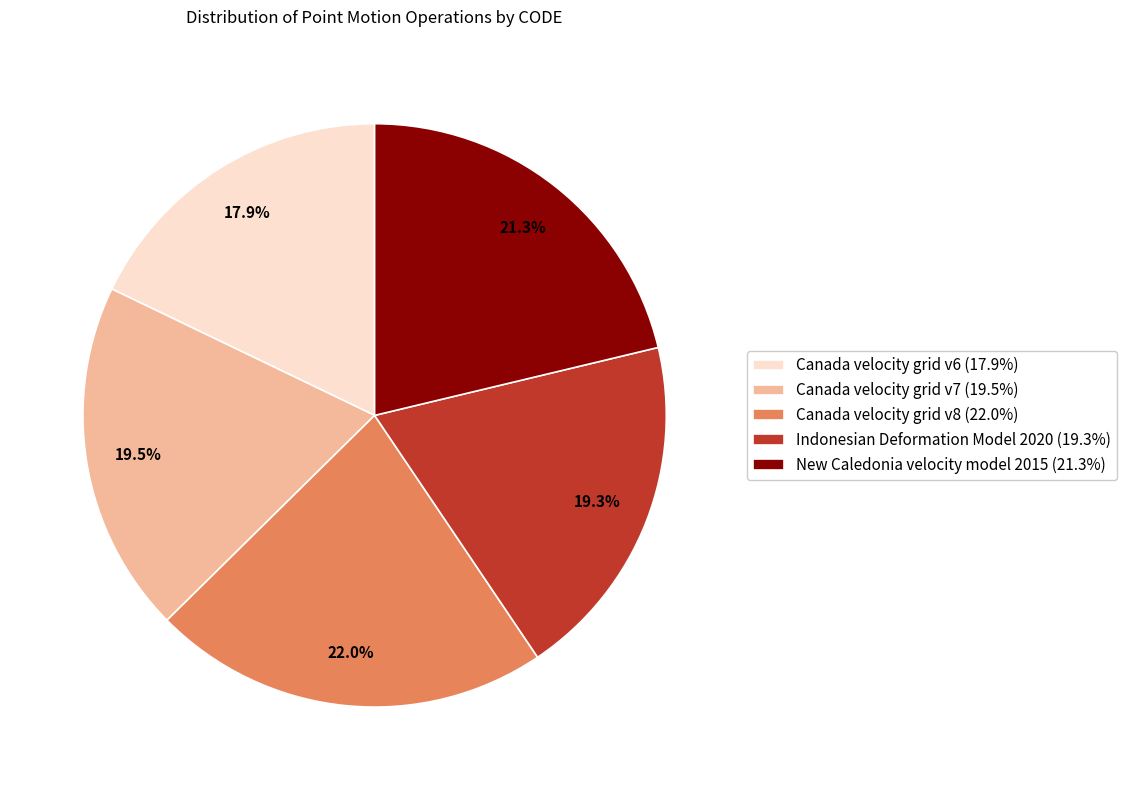

What percentage is the Canada velocity grid v6 slice, to the nearest percent?

18%